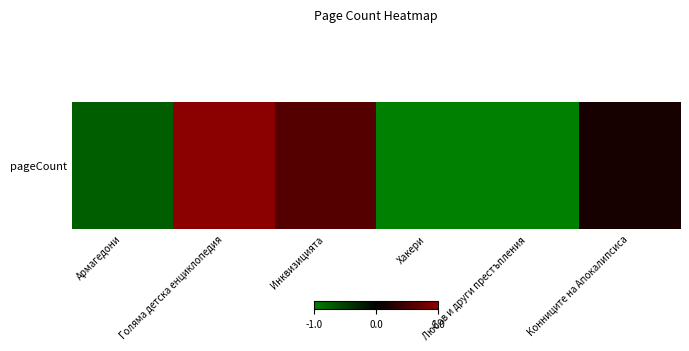

Where is the data nearest to the value 0?

Конниците на Апокалипсиса